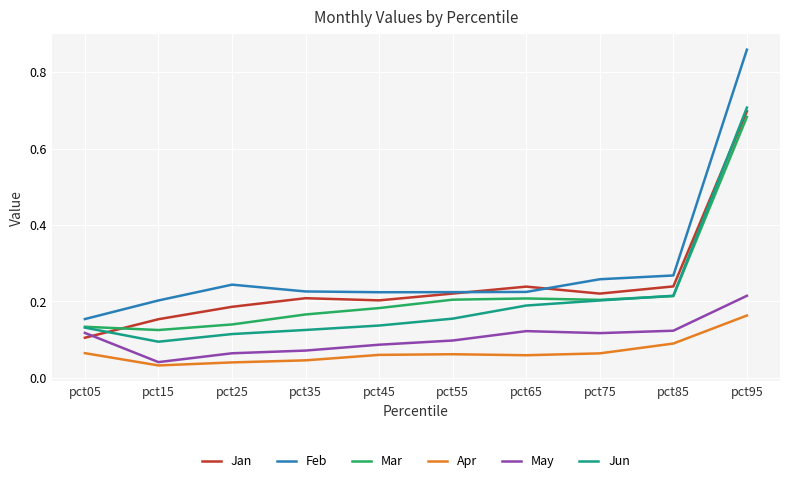

True or false: Feb has a value of 0.1 at pct55.

False